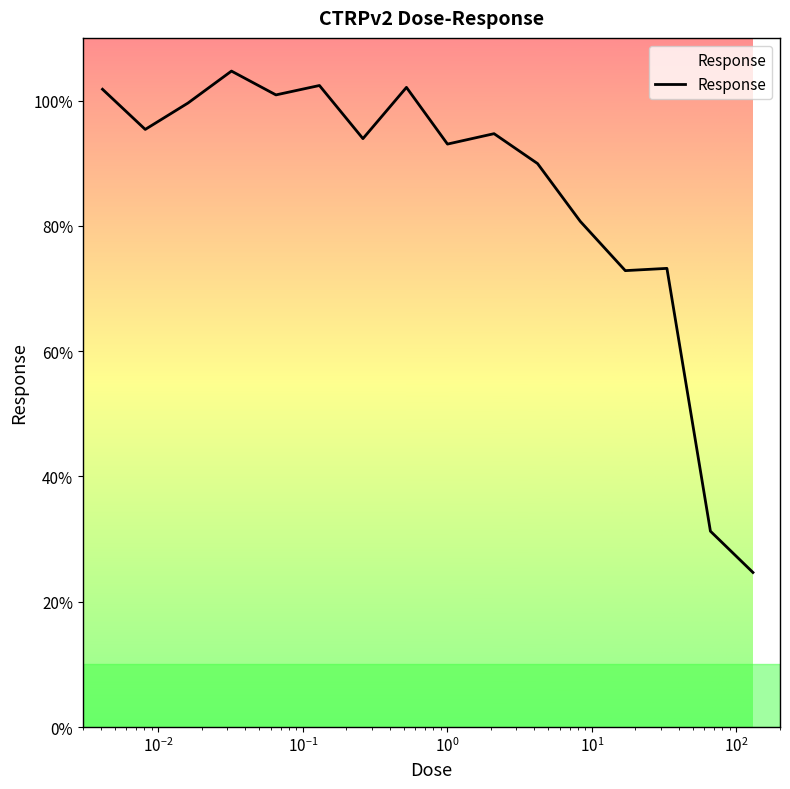

What is the difference between the maximum and minimum values?

80.0